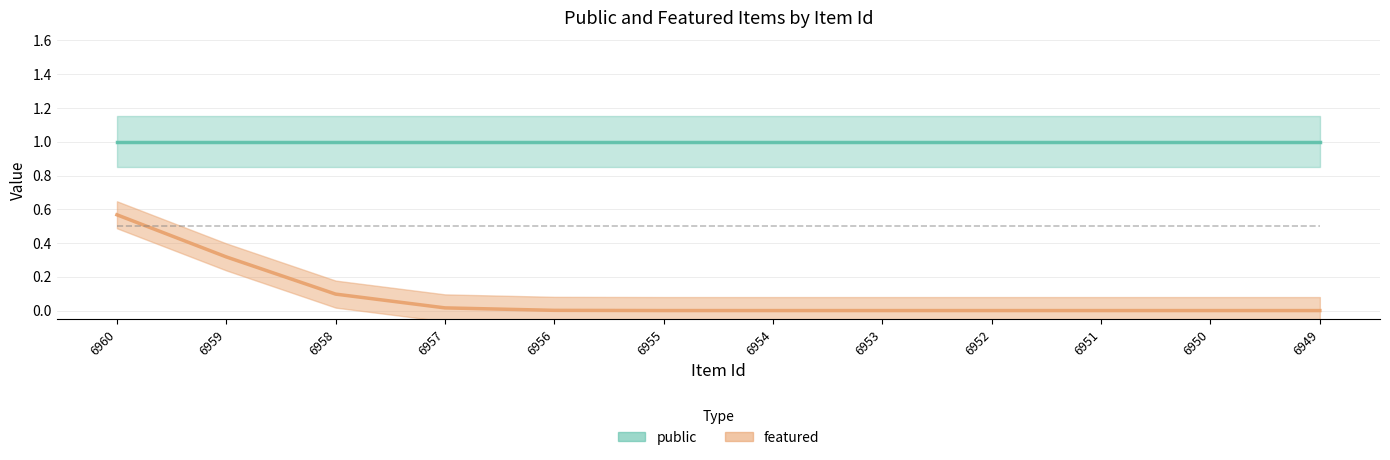

True or false: public and featured cross at least once.

False